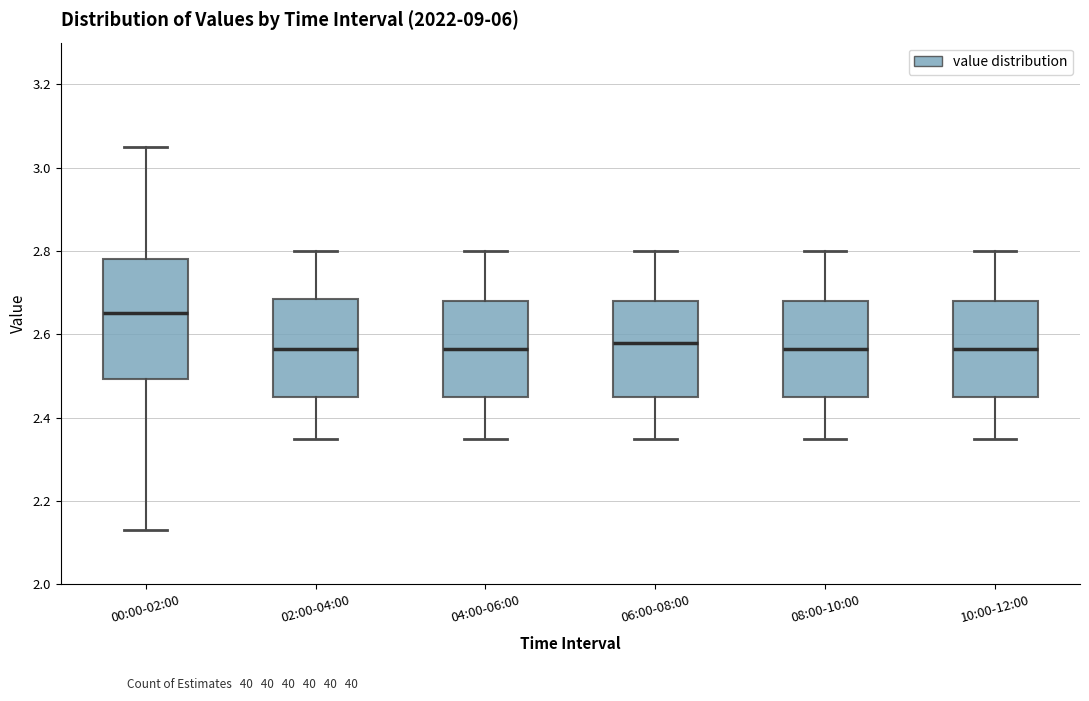

Where does the lower whisker of the box for 00:00-02:00 end on the y-axis? The values are not printed on the chart, so give them approximately, as read against the axis.

2.14